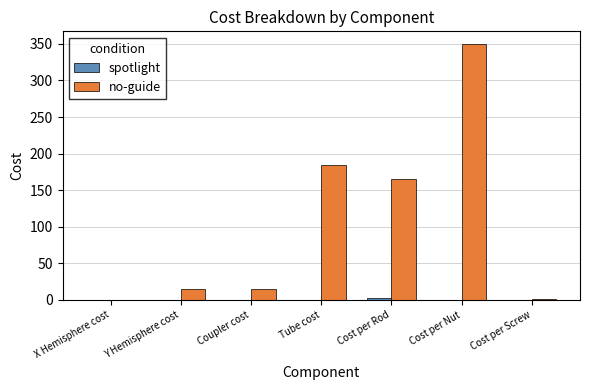

At which category is the sum across all series the highest?

Cost per Nut